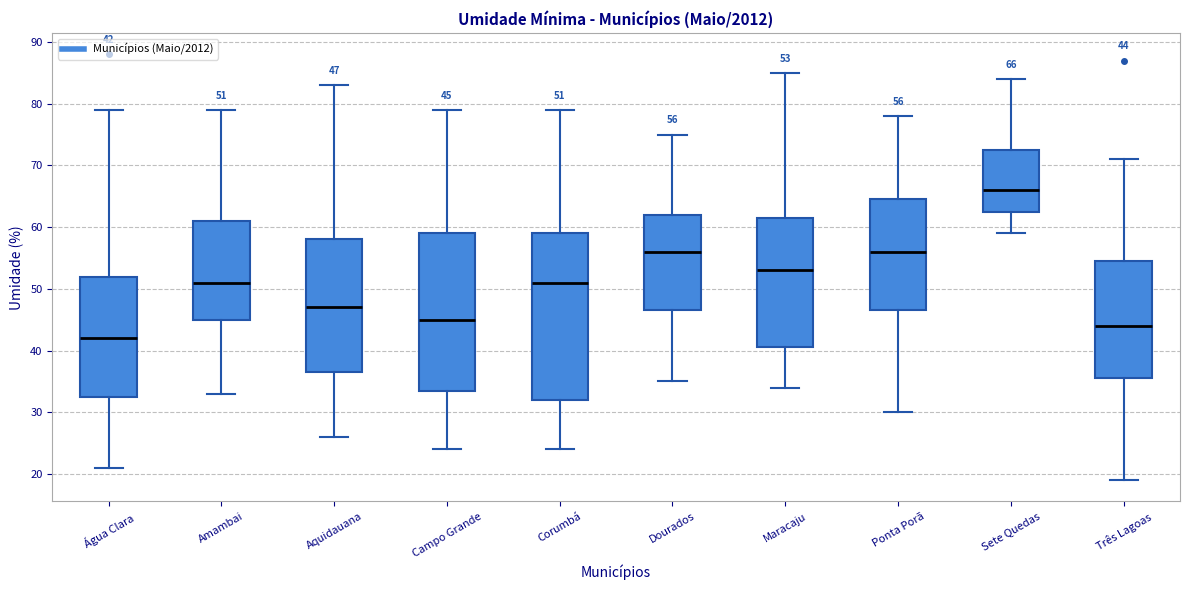

Which box is the tallest, from its lower edge to its upper edge?

Corumbá